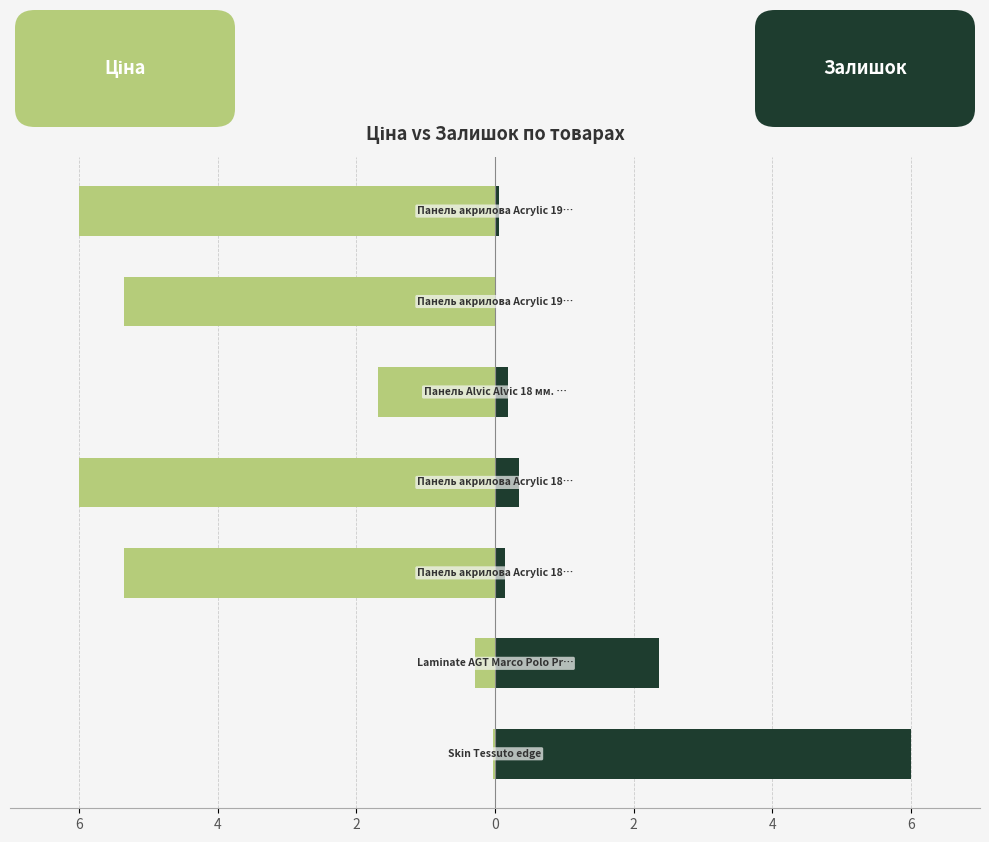

What is the sum of the Ціна values at 6 and 6?

-6.0